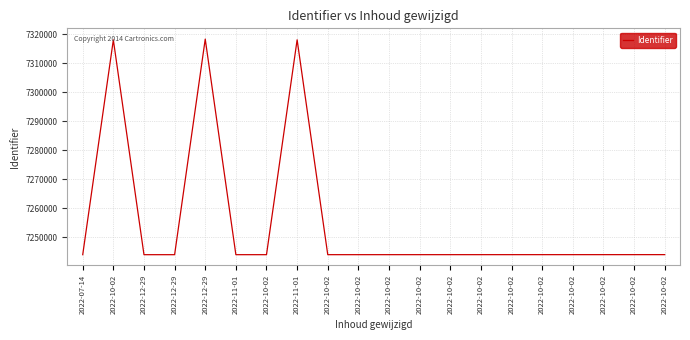

Is it true that the value at 2022-07-14 is 12111955?

False